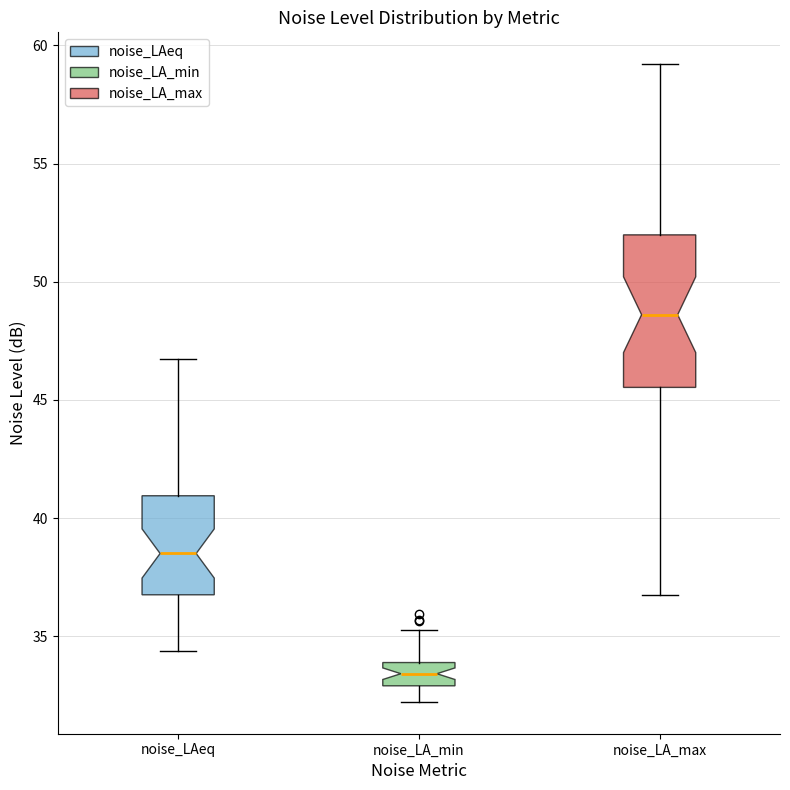

Reading left to right, read every box against the y-axis: the position of its median line, the range the box covers, and the ends of its whiskers. The values are not printed on the chart, so give them approximately, as read against the axis.

noise_LAeq: median 38.5, box 37.0 to 41.0, whiskers 34.5 to 46.5
noise_LA_min: median 33.5, box 33.0 to 34.0, whiskers 32.0 to 35.5
noise_LA_max: median 48.5, box 45.5 to 52.0, whiskers 36.5 to 59.0